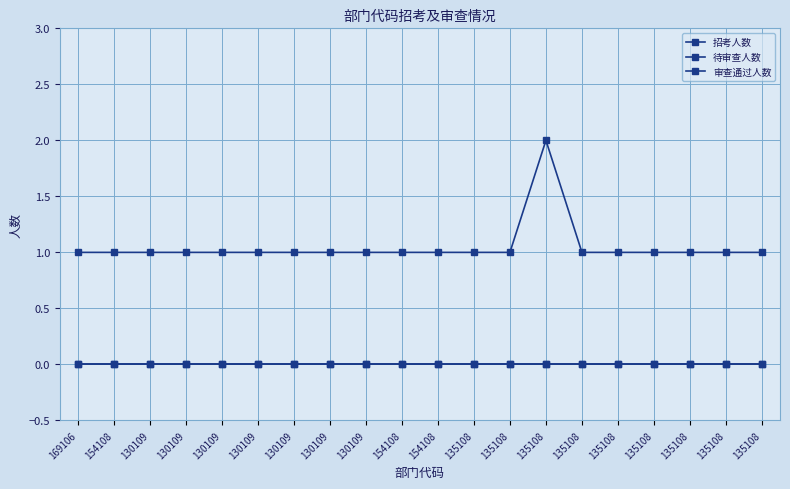

Reading right to left, list all the values displayed in this chart.

招考人数: 135108=1	135108=1	135108=1	135108=1	135108=1	135108=1	135108=2	135108=1	135108=1	154108=1	154108=1	130109=1	130109=1	130109=1	130109=1	130109=1	130109=1	130109=1	154108=1	169106=1
待审查人数: 135108=0	135108=0	135108=0	135108=0	135108=0	135108=0	135108=0	135108=0	135108=0	154108=0	154108=0	130109=0	130109=0	130109=0	130109=0	130109=0	130109=0	130109=0	154108=0	169106=0
审查通过人数: 135108=0	135108=0	135108=0	135108=0	135108=0	135108=0	135108=0	135108=0	135108=0	154108=0	154108=0	130109=0	130109=0	130109=0	130109=0	130109=0	130109=0	130109=0	154108=0	169106=0